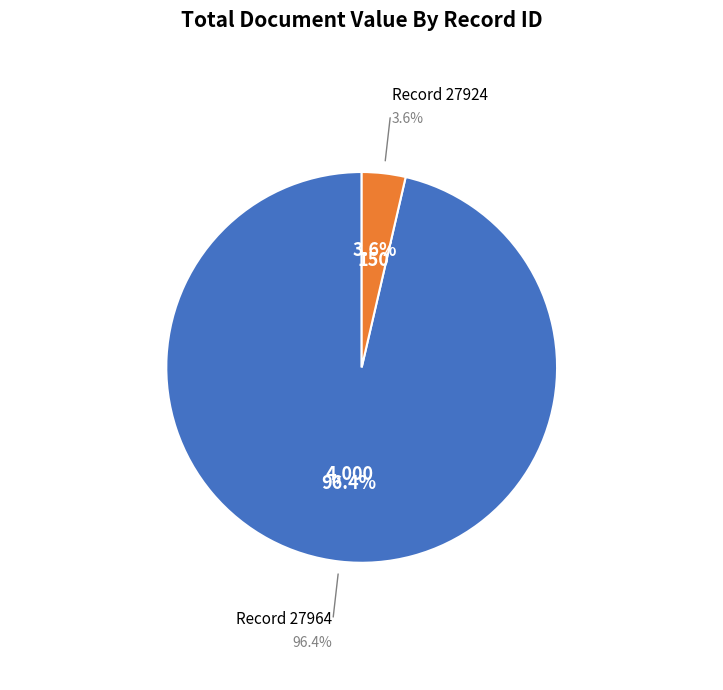

To the nearest percent, what portion does 27964 represent?

96%